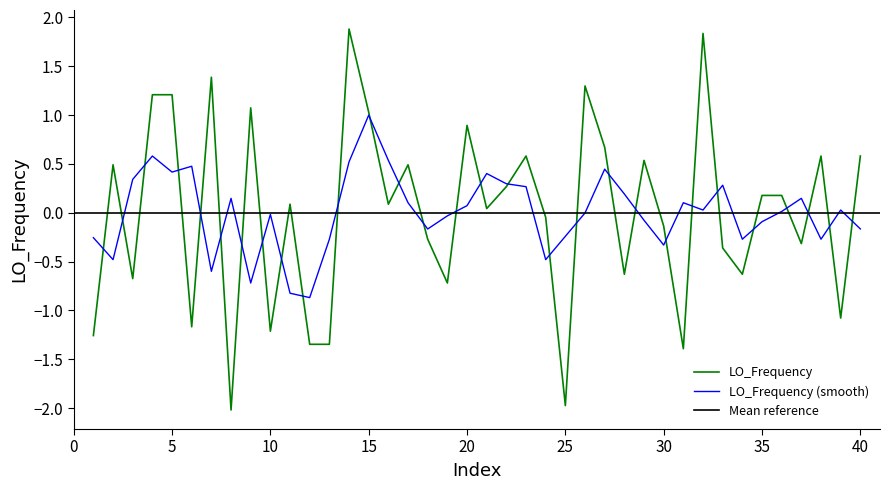

What is the highest value of the LO_Frequency series?

1.9